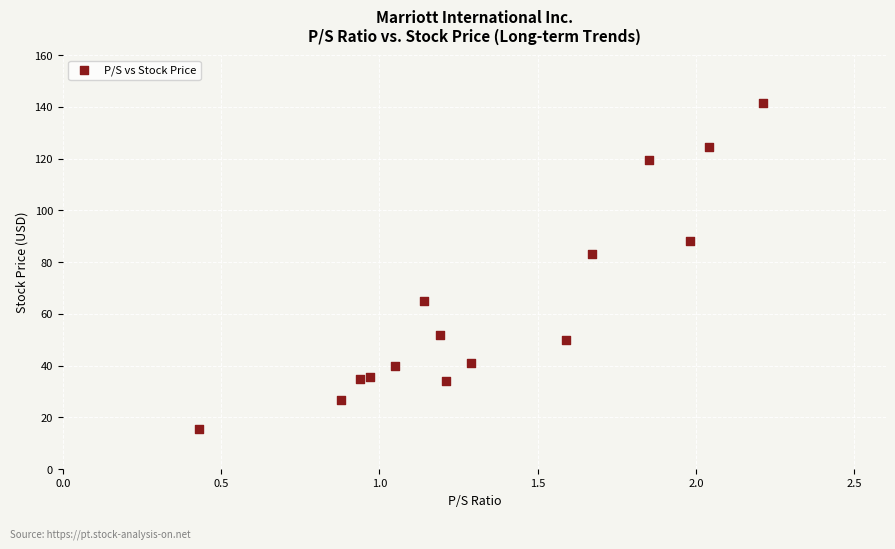

What Y value in the scatter plot is closest to 78?

83.1